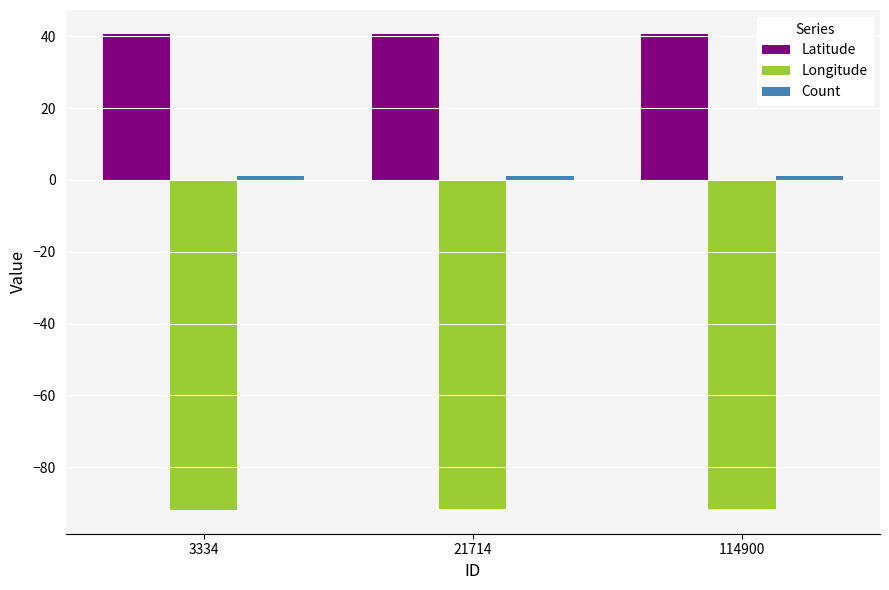

How many distinct data groups are displayed?

3